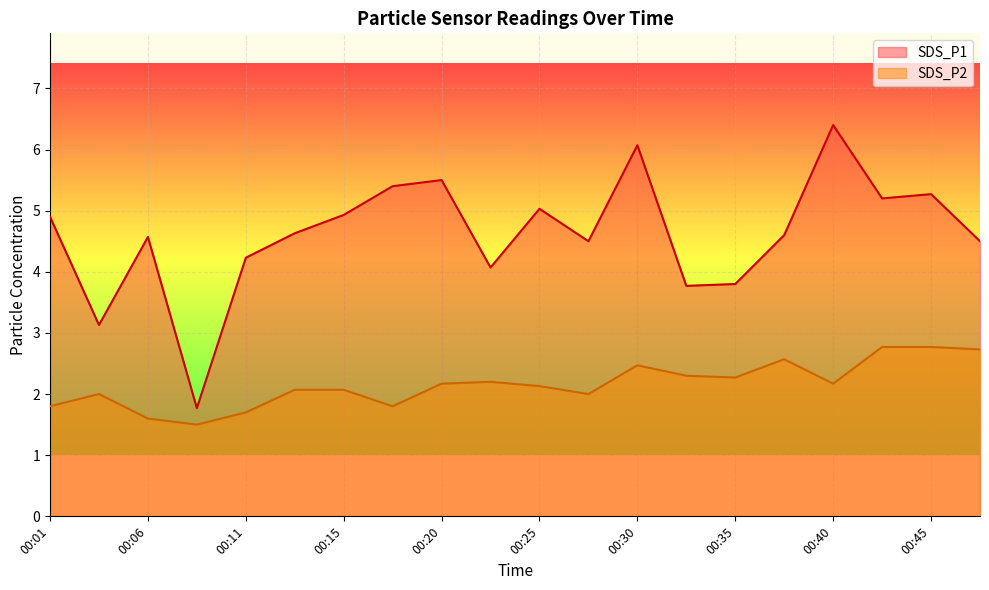

Does the chart display data point markers on the line(s)?

No